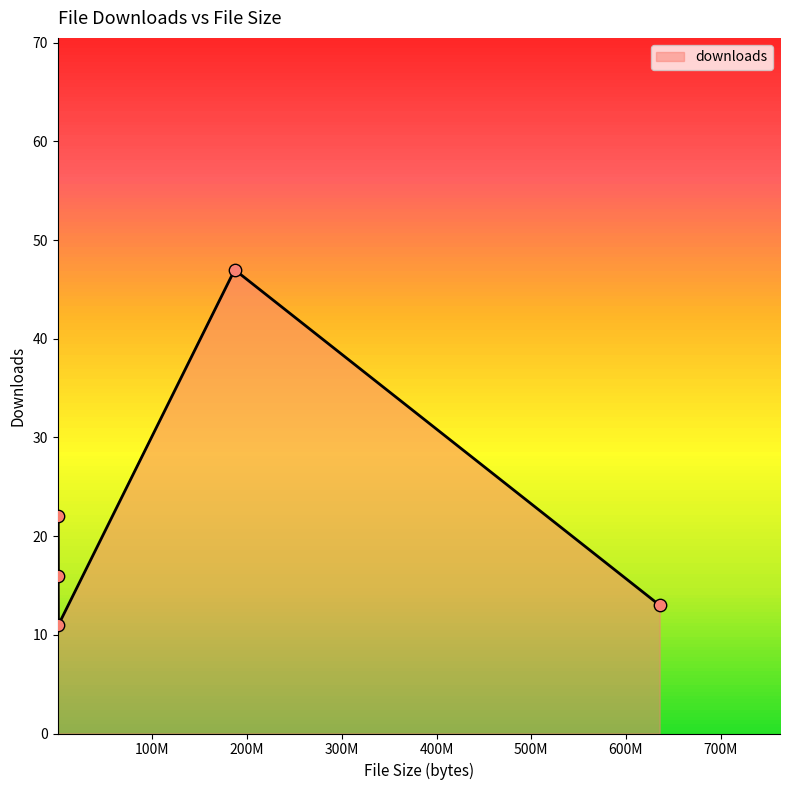

What is the smallest value displayed?

11